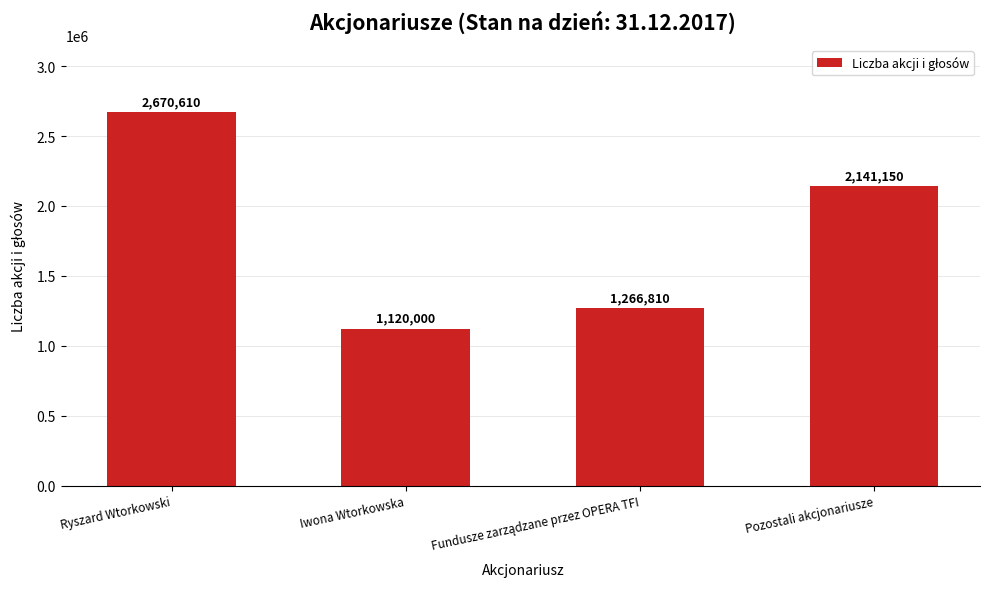

The chart shows a value of 2141150 at Pozostali akcjonariusze. True or false?

True